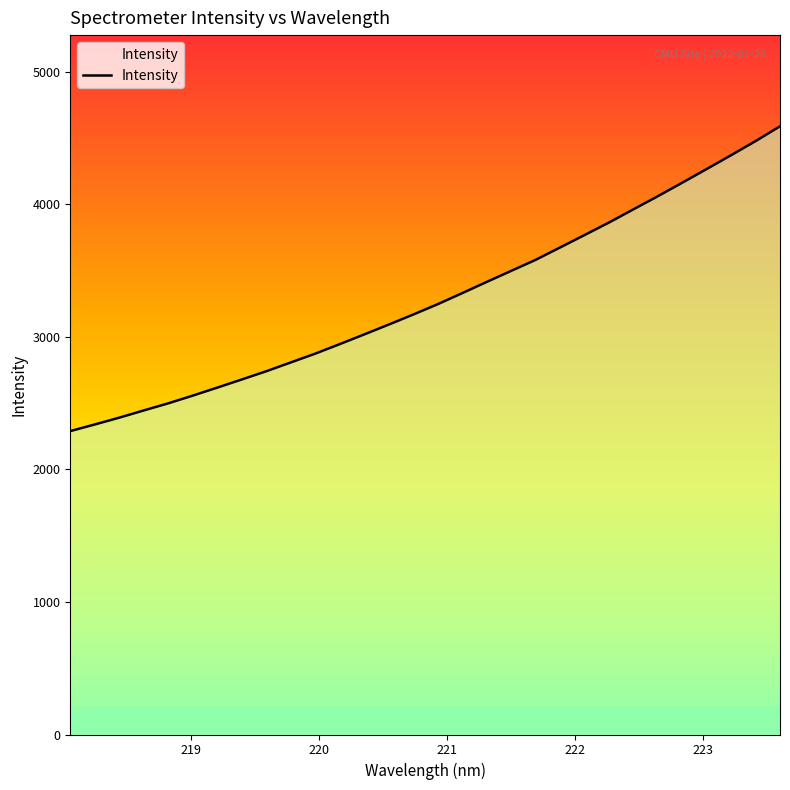

What is the difference between the maximum and minimum values?

2298.5